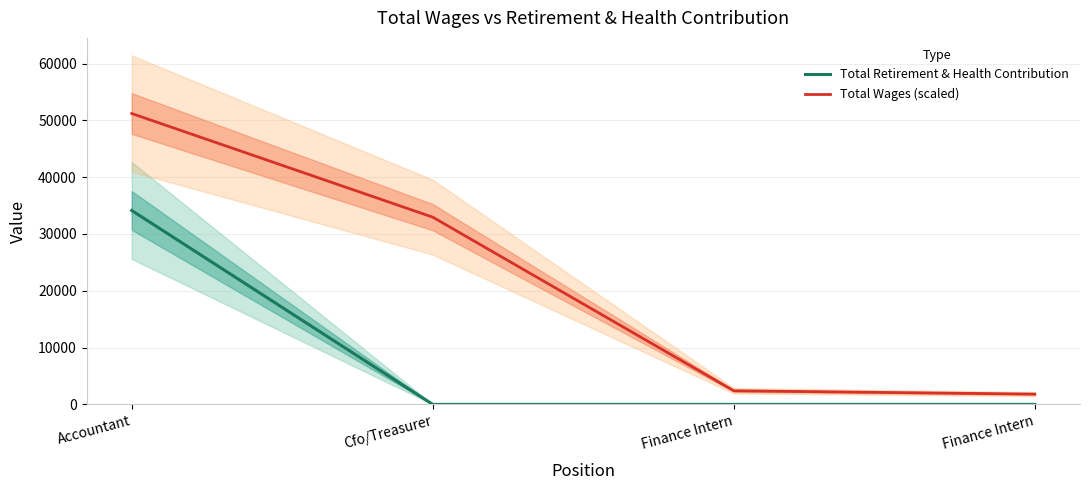

True or false: Total Retirement & Health Contribution and Total Wages (scaled) cross at least once.

False